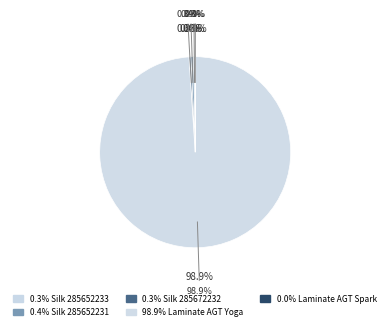

Which slice is the smallest?

Laminate AGT Spark